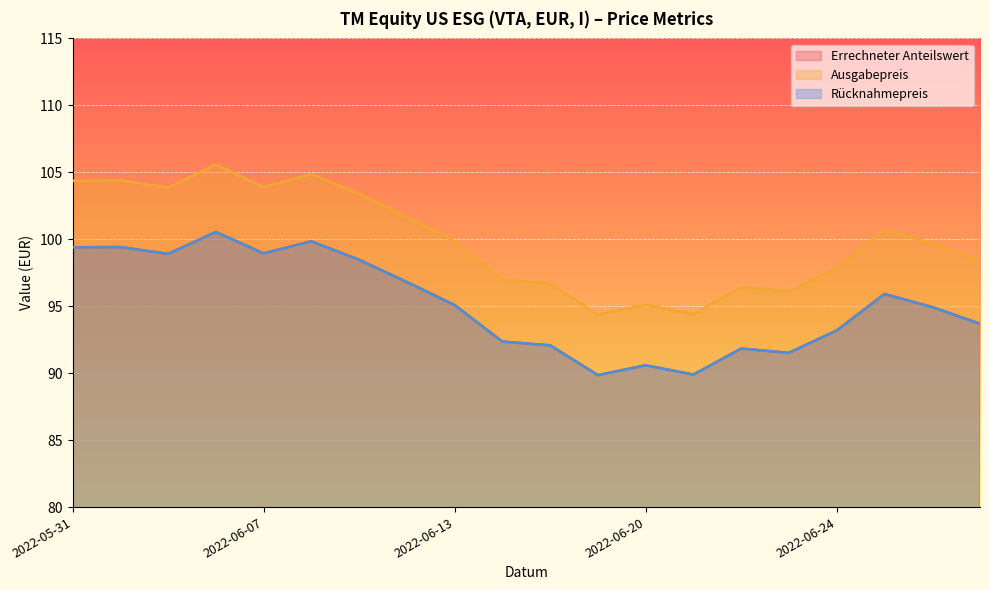

Reading left to right, what are all the values shown in this chart?

Errechneter Anteilswert: 99.4	99.4	98.9	100.5	99.0	99.8	98.5	96.8	95.1	92.4	92.1	89.9	90.6	89.9	91.8	91.5	93.2	95.9	94.9	93.7
Ausgabepreis: 104.4	104.4	103.9	105.6	103.9	104.8	103.4	101.7	99.8	97.0	96.7	94.4	95.1	94.4	96.4	96.1	97.8	100.7	99.7	98.4
Rücknahmepreis: 99.4	99.4	98.9	100.5	99.0	99.8	98.5	96.8	95.1	92.4	92.1	89.9	90.6	89.9	91.8	91.5	93.2	95.9	94.9	93.7